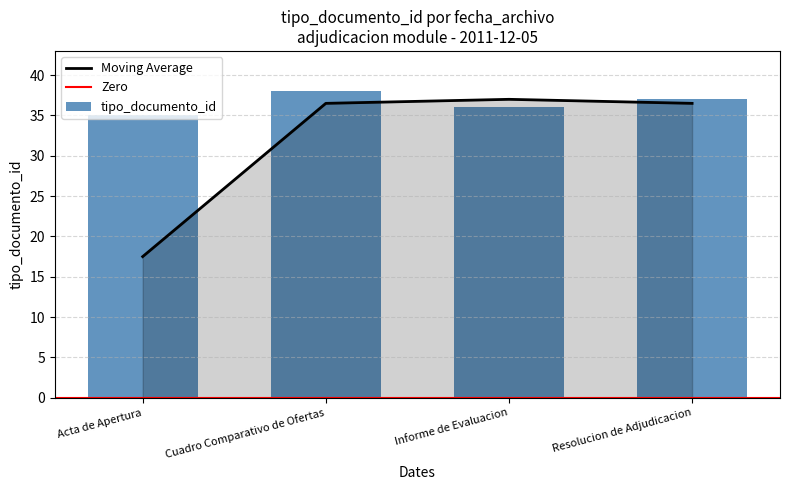

The Moving Average series shows 50.0 at Resolucion de Adjudicacion. True or false?

False